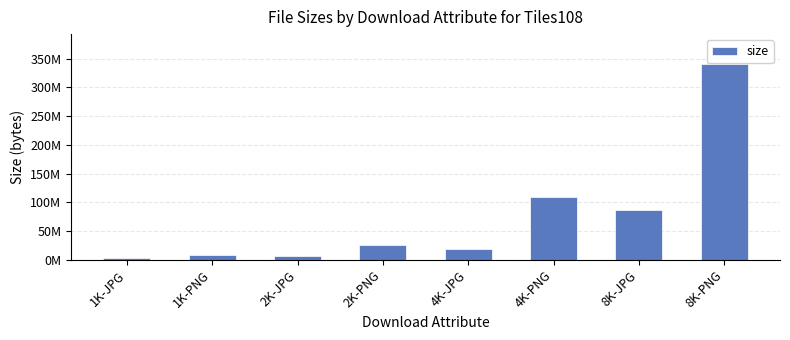

At which label is the value closest to 172234809?

4K-PNG